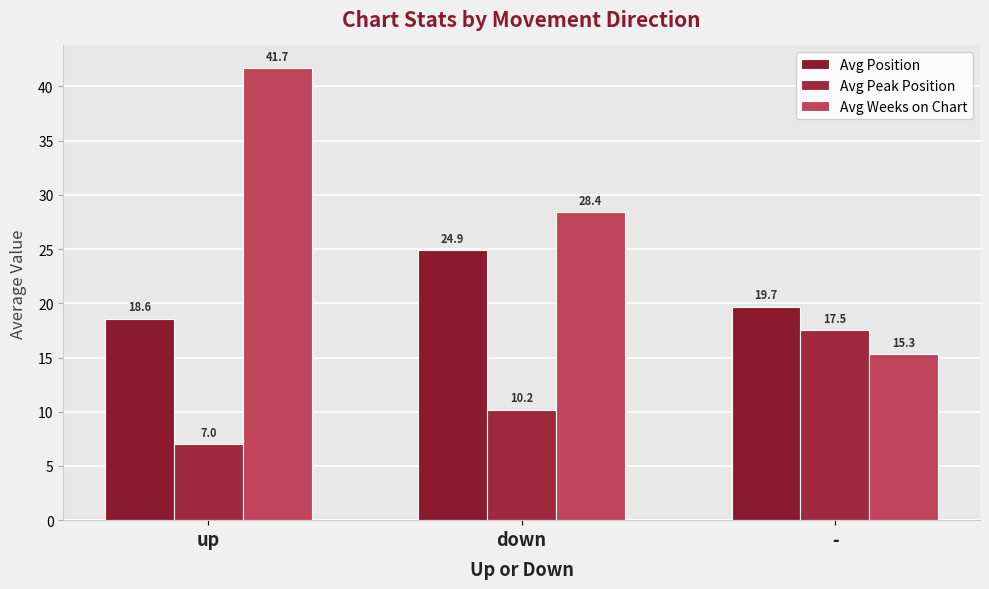

Rank the series by their maximum value, from lowest to highest.

Avg Peak Position, Avg Position, Avg Weeks on Chart